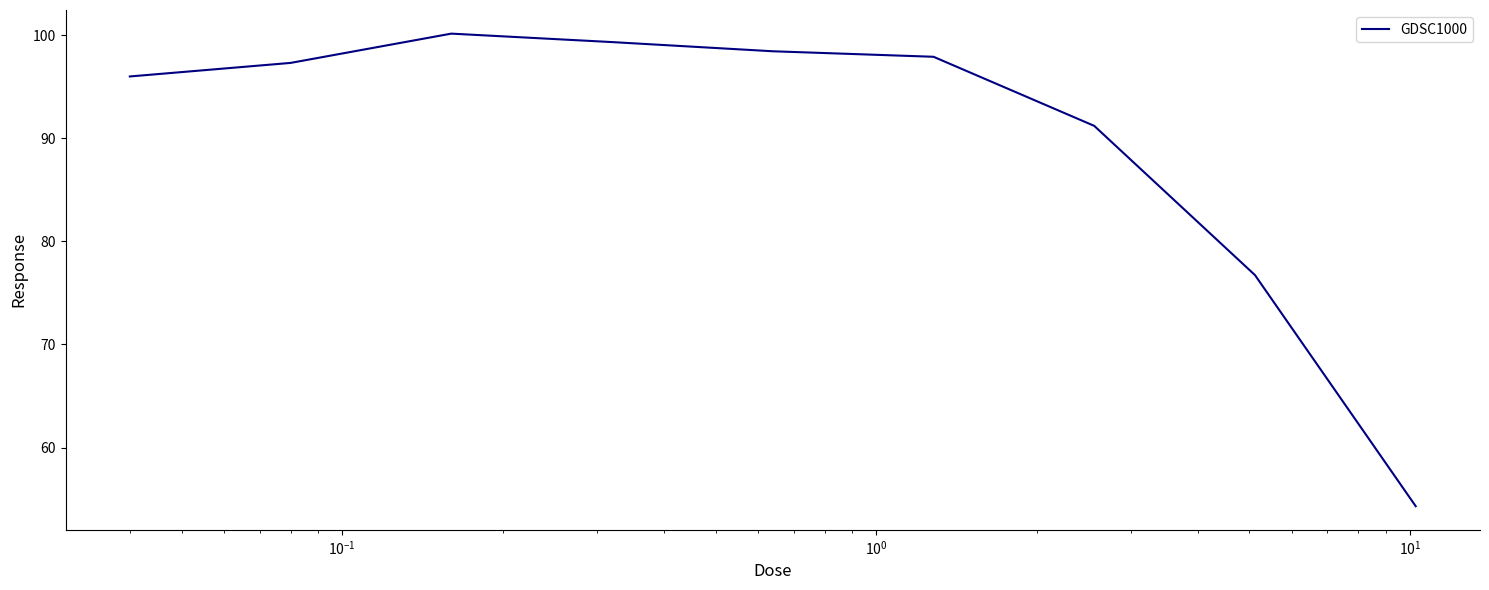

What is the maximum value shown in the chart?

100.1